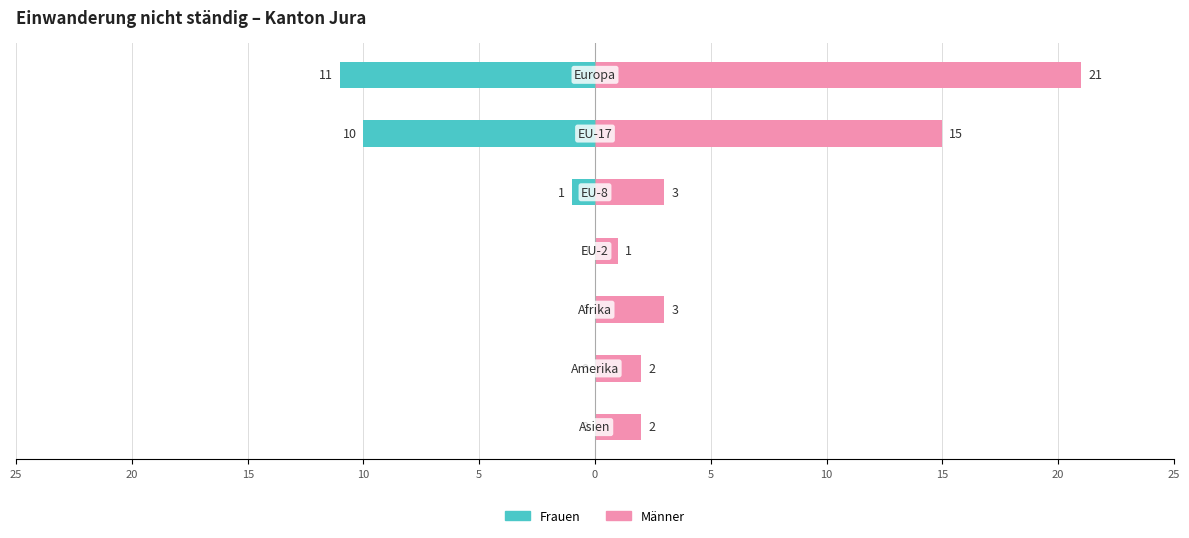

How many bars are there in each group?

2